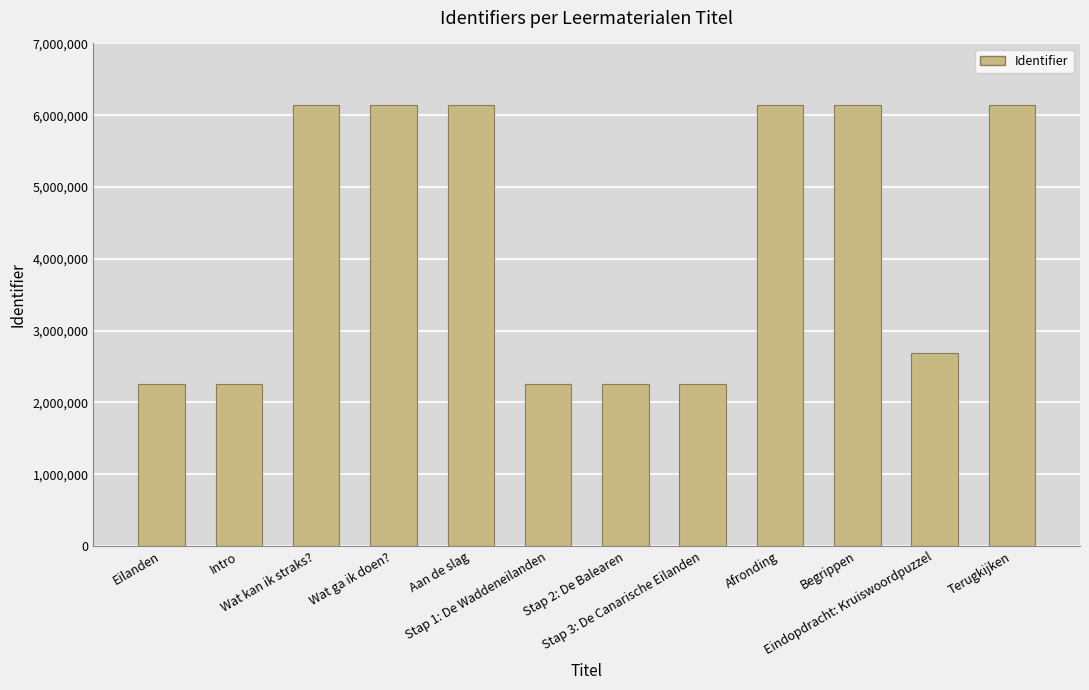

The chart shows a value of 6148341 at Afronding. True or false?

True